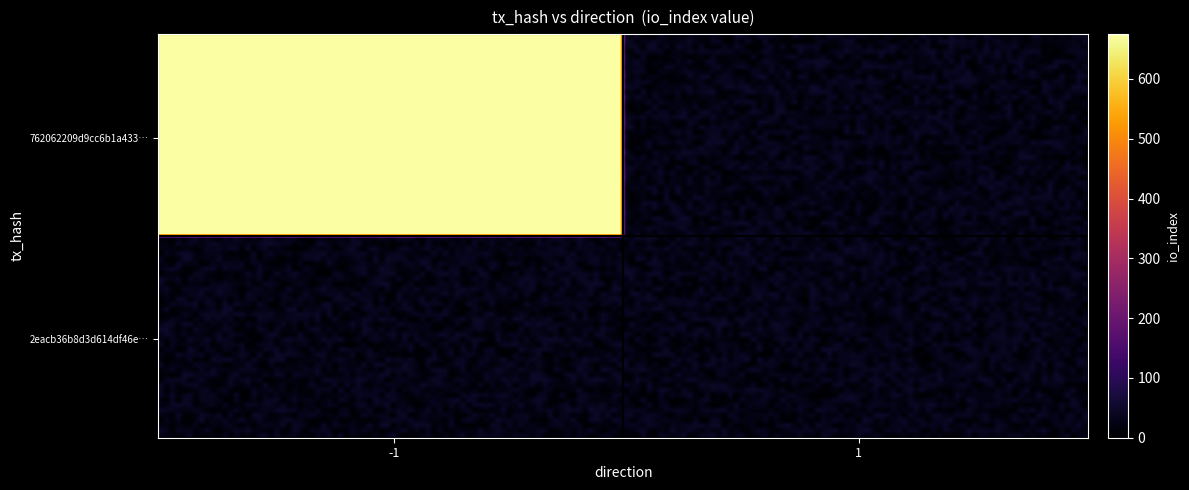

At how many categories does at least one series exceed 109?

1